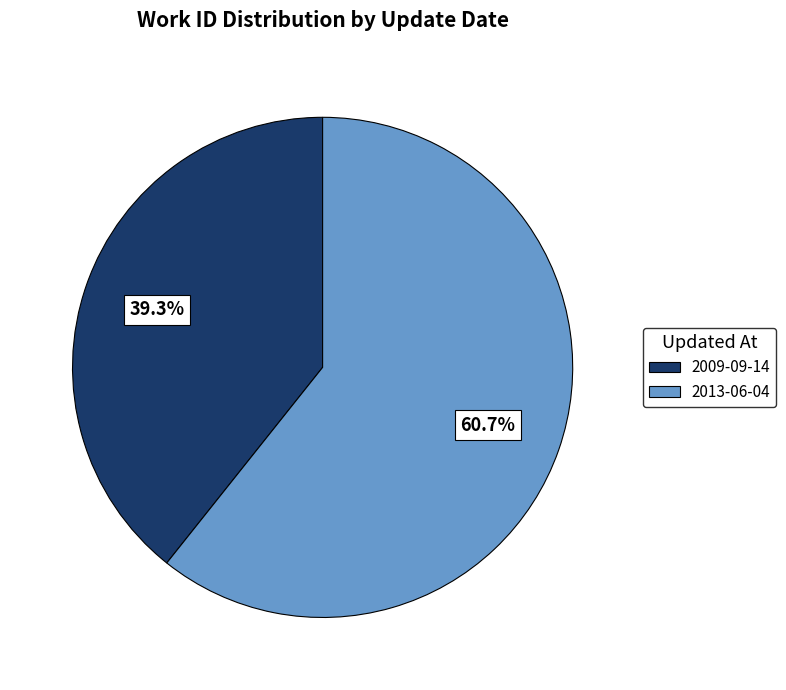

True or false: 2009-09-14 accounts for 50% of the total.

False